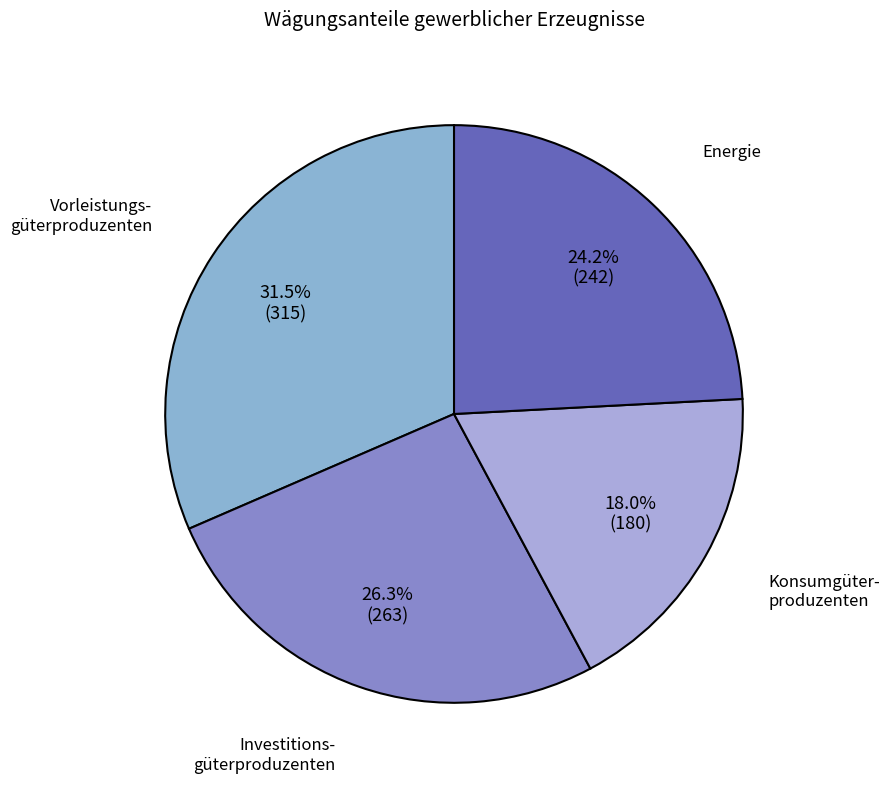

To the nearest percent, what is the difference between the largest and smallest slice percentages?

14%